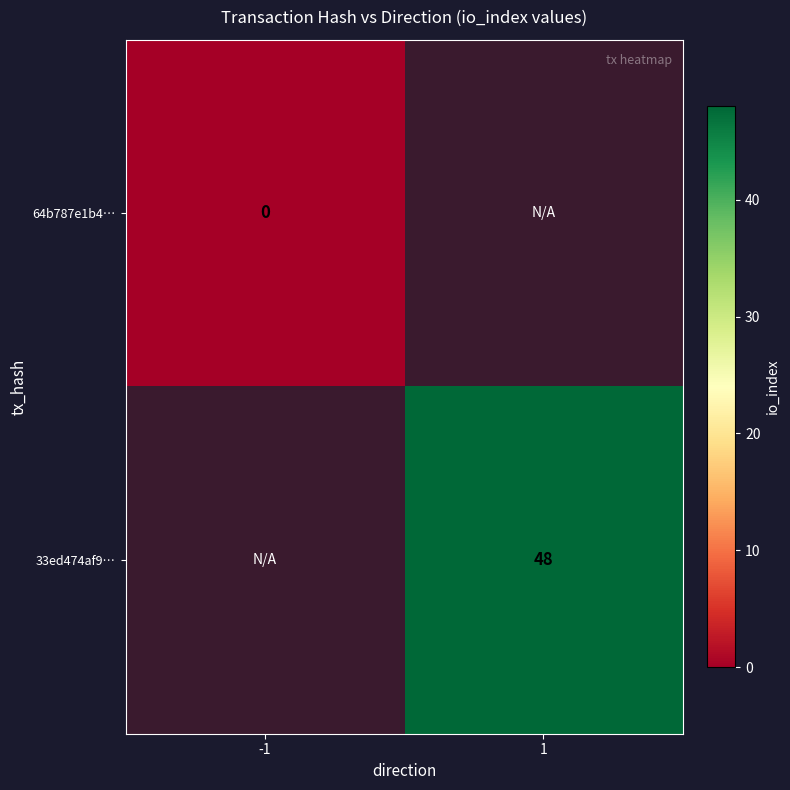

At how many categories does at least one series exceed 31?

1